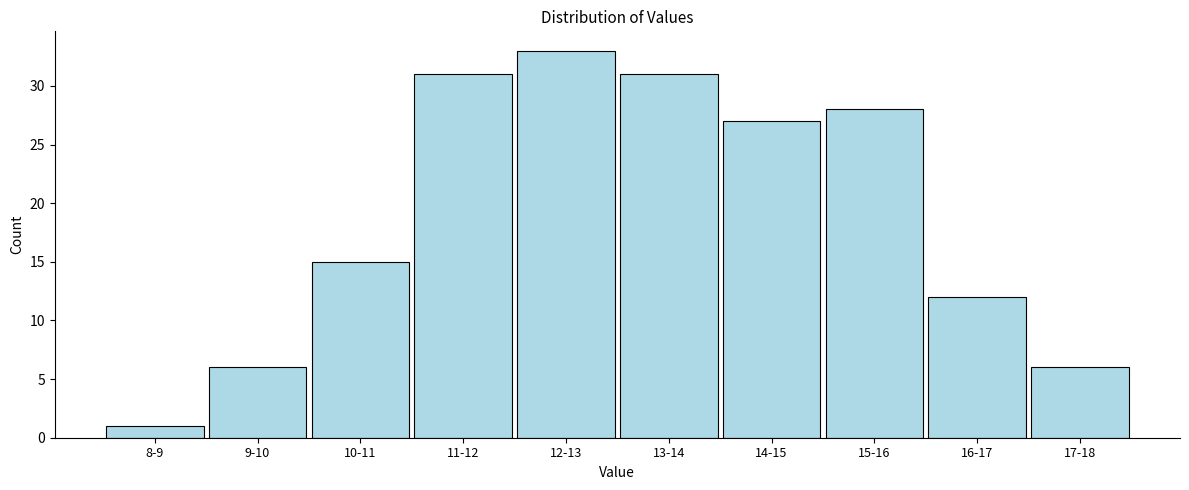

Reading right to left, extract all data points from this chart.

17-18=6	16-17=12	15-16=28	14-15=27	13-14=31	12-13=33	11-12=31	10-11=15	9-10=6	8-9=1